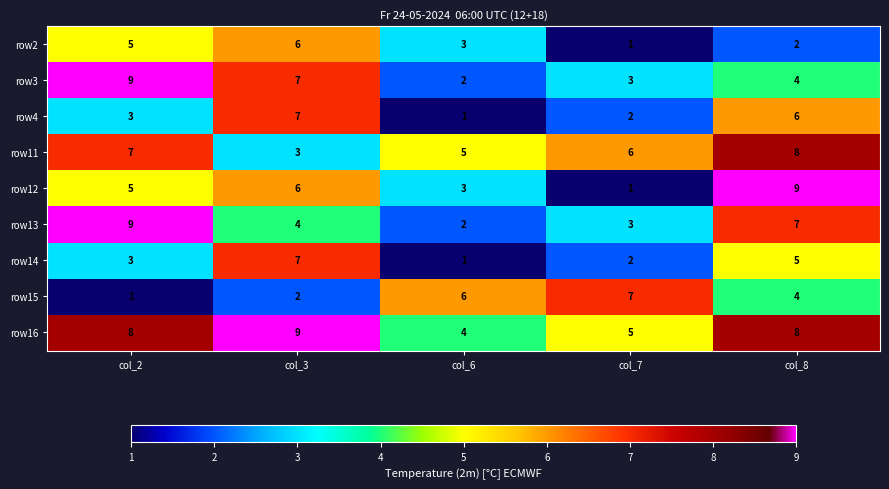

The row11 series shows 10 at col_7. True or false?

False